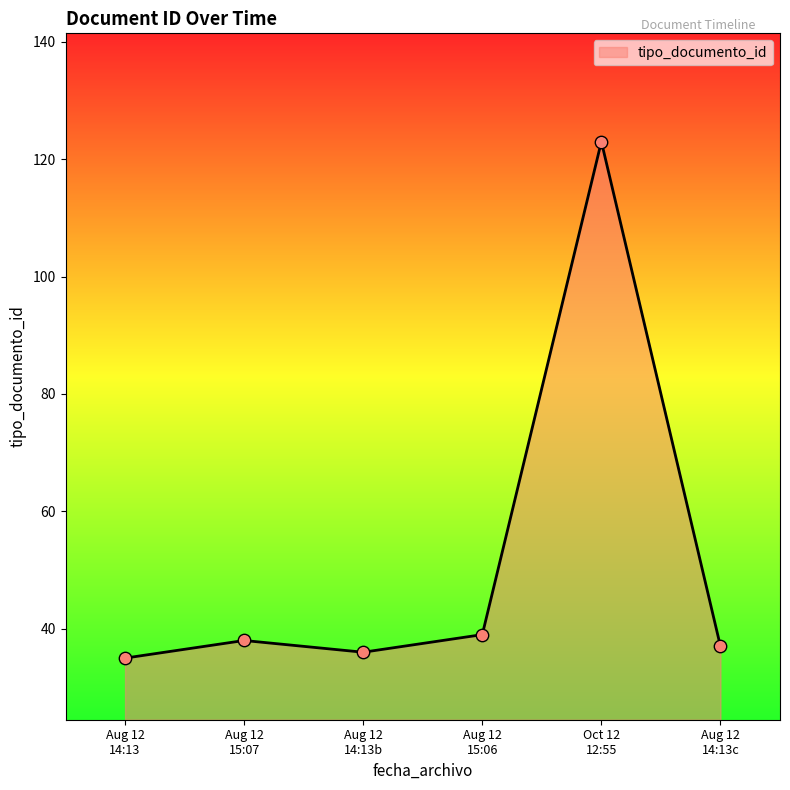

What is the sum of all values?

308